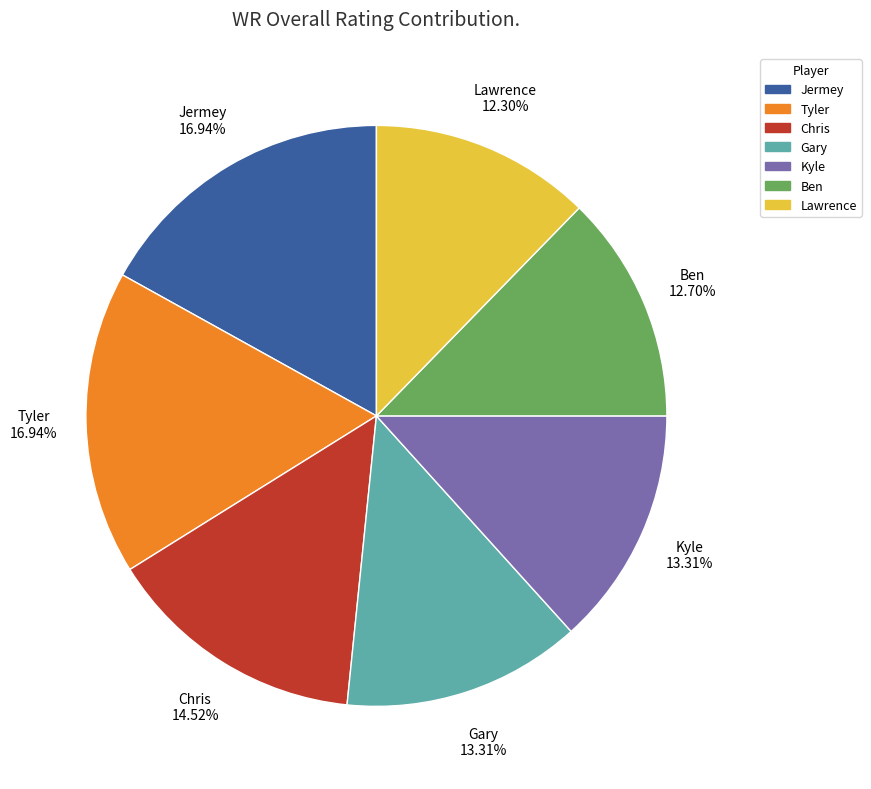

Does Ben represent more than half of the total?

No